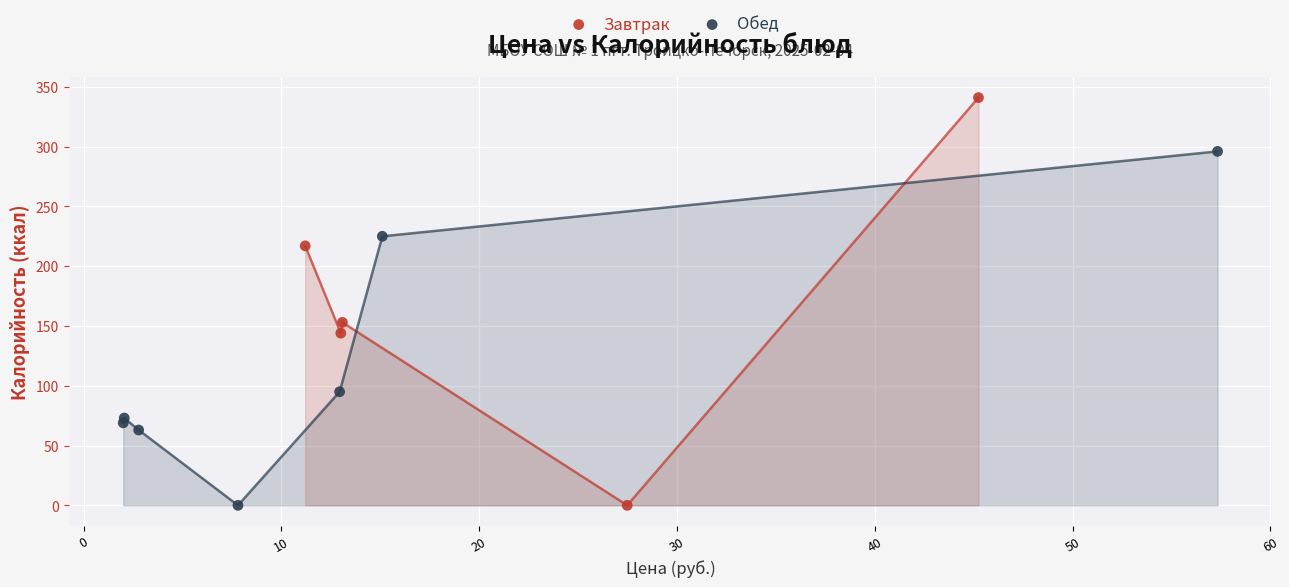

What are all the series names shown in the legend?

Завтрак, Обед